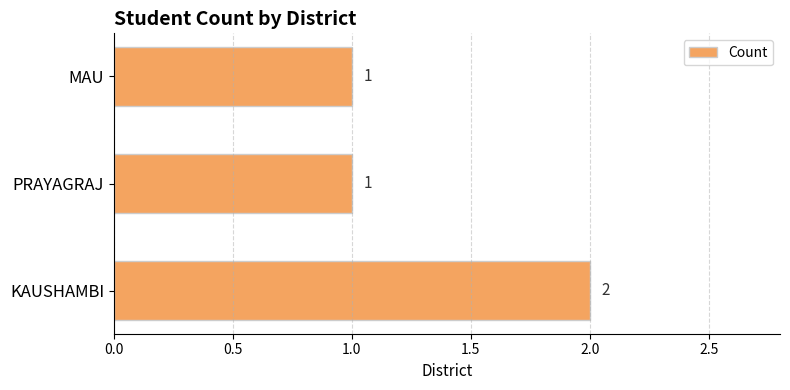

Count the values in the range 1 to 2.

3